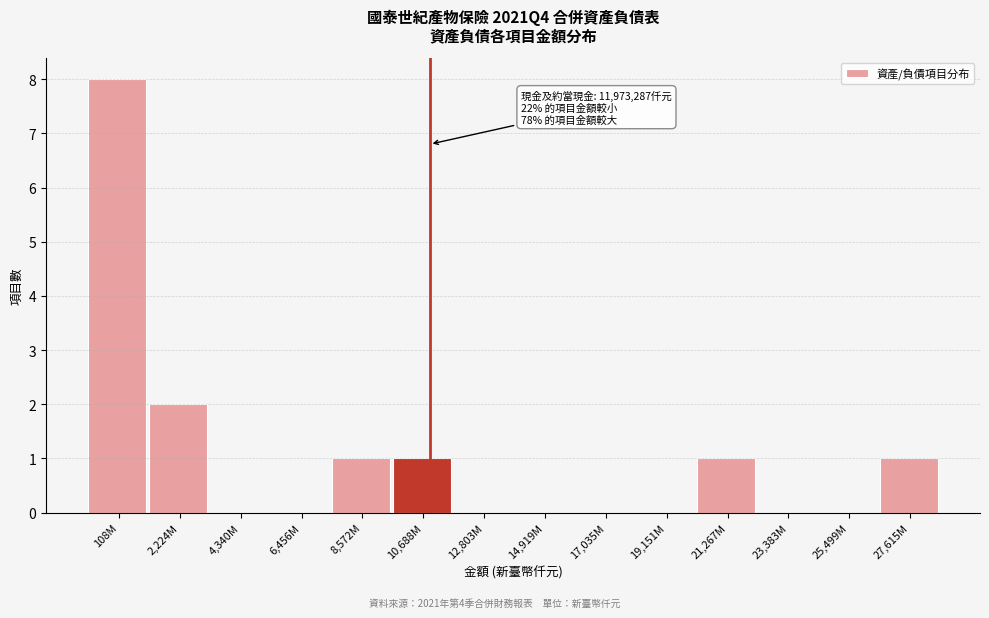

Reading right to left, extract all data points from this chart.

27,615M=1	25,499M=0	23,383M=0	21,267M=1	19,151M=0	17,035M=0	14,919M=0	12,803M=0	10,688M=1	8,572M=1	6,456M=0	4,340M=0	2,224M=2	108M=8